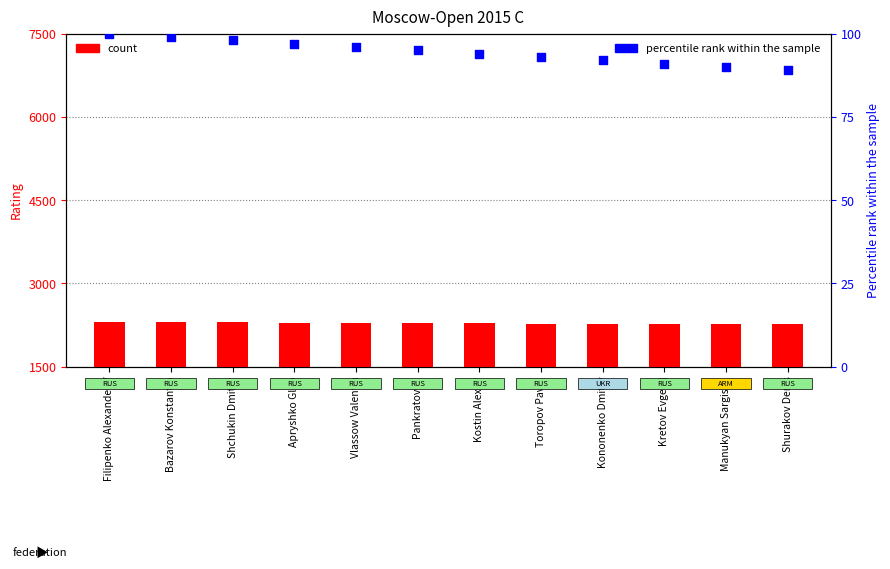

What is the total value across all series at Manukyan Sargis V.?

2352